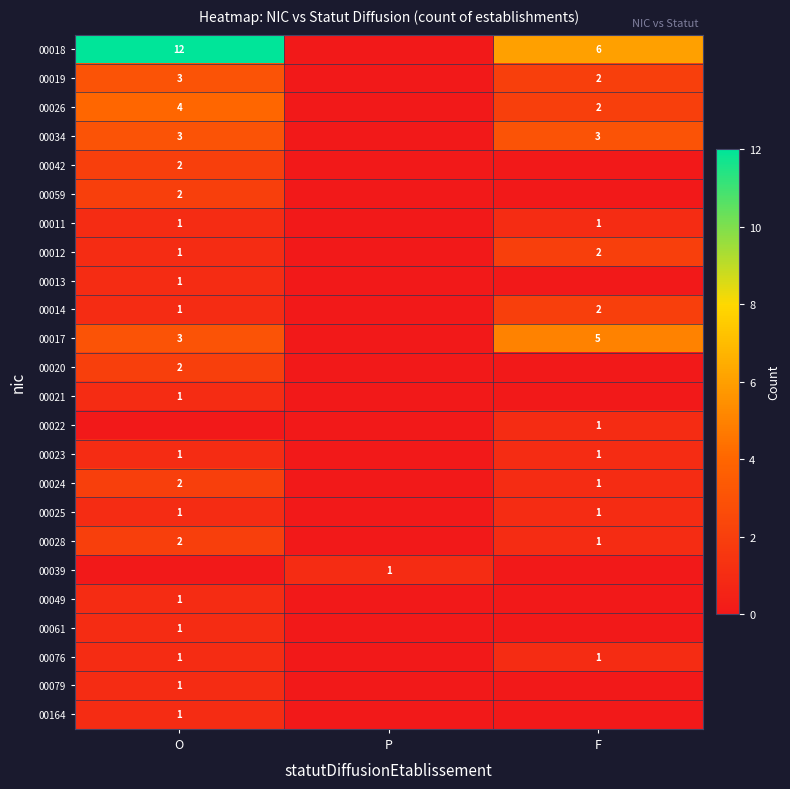

Is the value of 00025 at F greater than the value of 00034 at O?

No